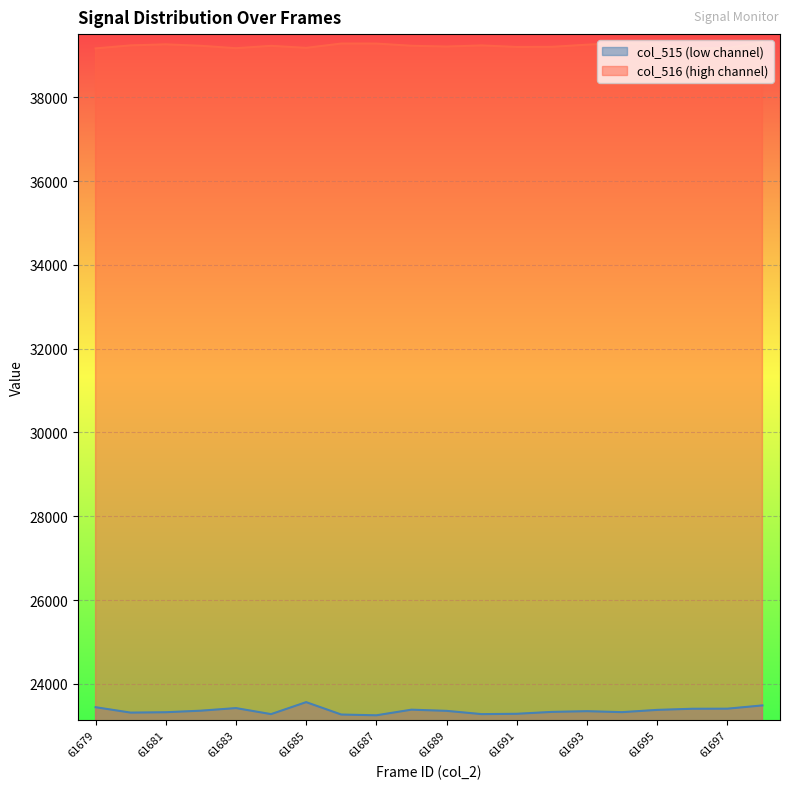

True or false: col_516 and col_515 cross at least once.

False